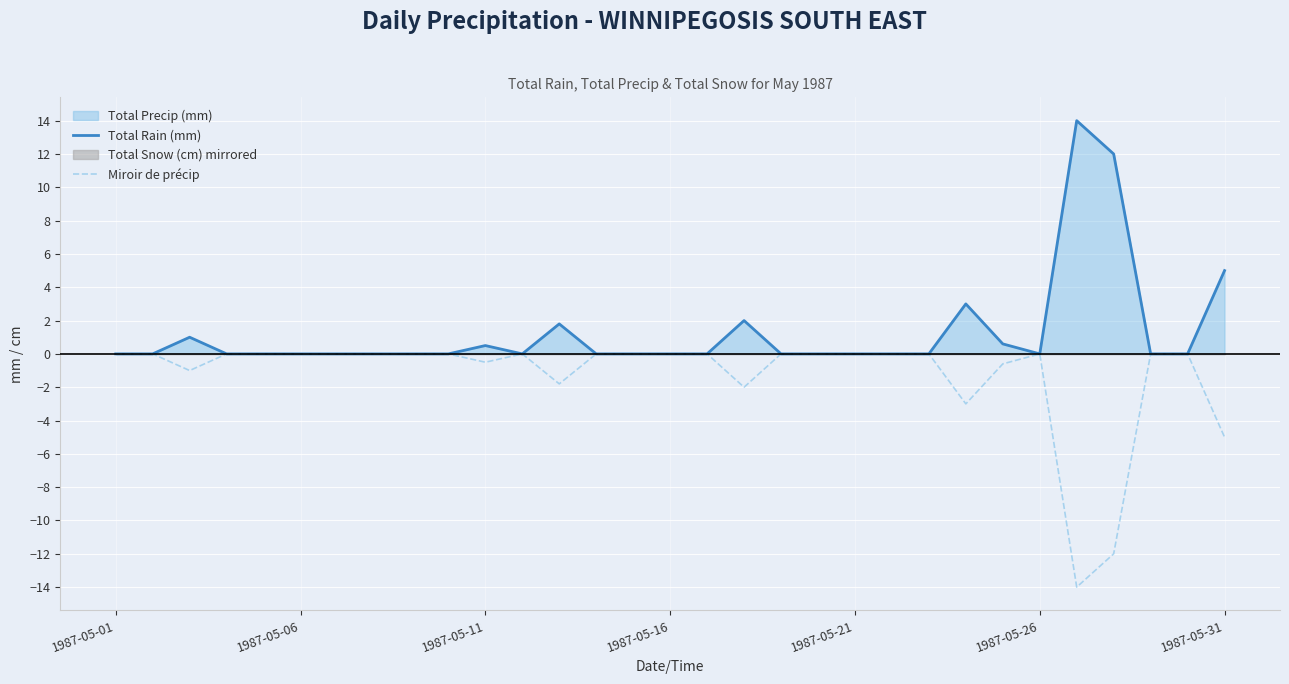

Reading right to left, extract all data points from this chart.

Total Rain (mm): 5.0	0.0	0.0	12.0	14.0	0.0	0.6	3.0	0.0	0.0	0.0	0.0	0.0	2.0	0.0	0.0	0.0	0.0	1.8	0.0	0.5	0.0	0.0	0.0	0.0	0.0	0.0	0.0	1.0	0.0	0.0
Miroir de précip: -5.0	-0.0	-0.0	-12.0	-14.0	-0.0	-0.6	-3.0	-0.0	-0.0	-0.0	-0.0	-0.0	-2.0	-0.0	-0.0	-0.0	-0.0	-1.8	-0.0	-0.5	-0.0	-0.0	-0.0	-0.0	-0.0	-0.0	-0.0	-1.0	-0.0	-0.0